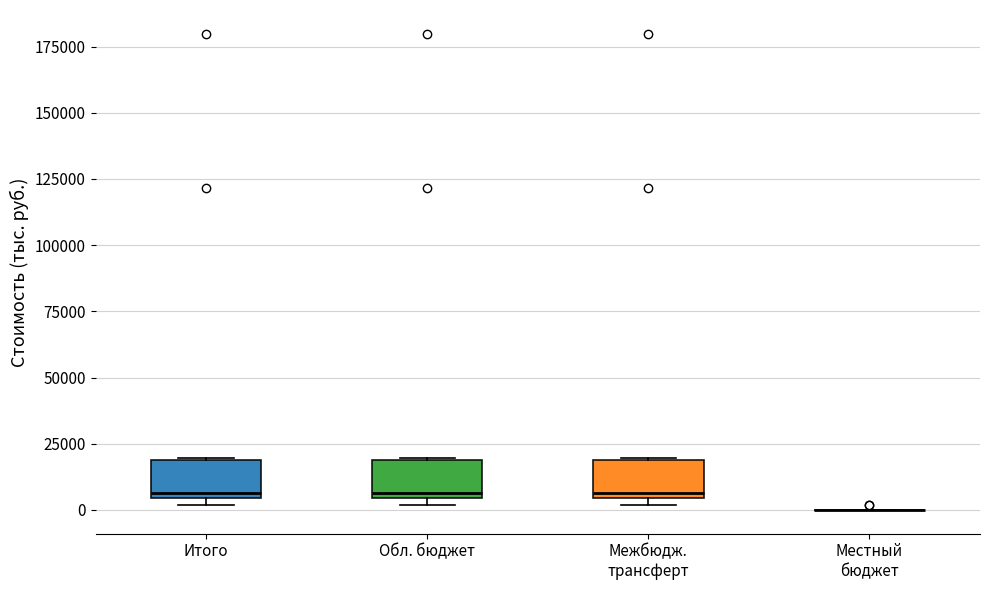

Reading left to right, transcribe this box plot: for each box, give where its median line is, the range the box spans, and where its two whiskers end, as read against the y-axis. The values are not printed on the chart, so give them approximately, as read against the axis.

Итого: median 5000 (just above the box's lower edge), box 5000 to 20000, whiskers 0 to 20000
Обл. бюджет: median 5000 (just above the box's lower edge), box 5000 to 20000, whiskers 0 to 20000
Межбюдж. трансферт: median 5000 (just above the box's lower edge), box 5000 to 20000, whiskers 0 to 20000
Местный бюджет: box collapsed to a line at 0, whiskers 0 to 0